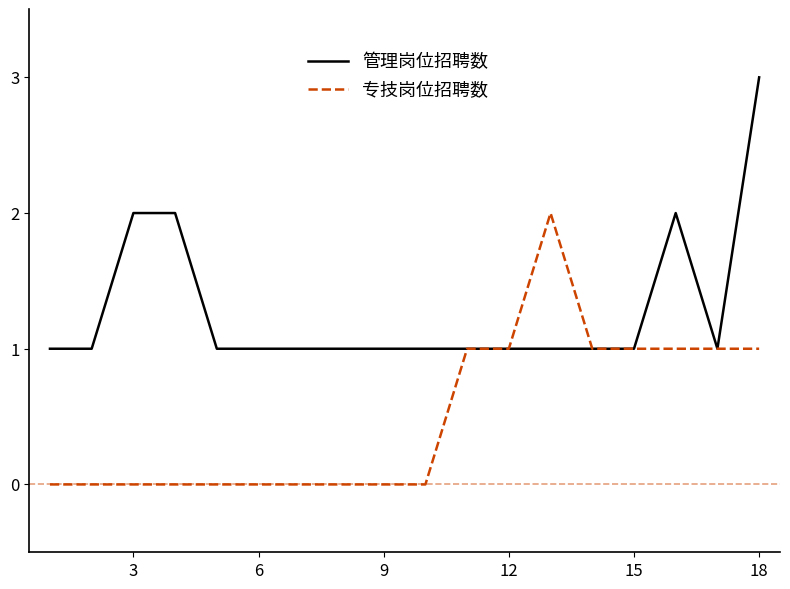

List the series in order of their overall mean, highest first.

管理岗位招聘数, 专技岗位招聘数